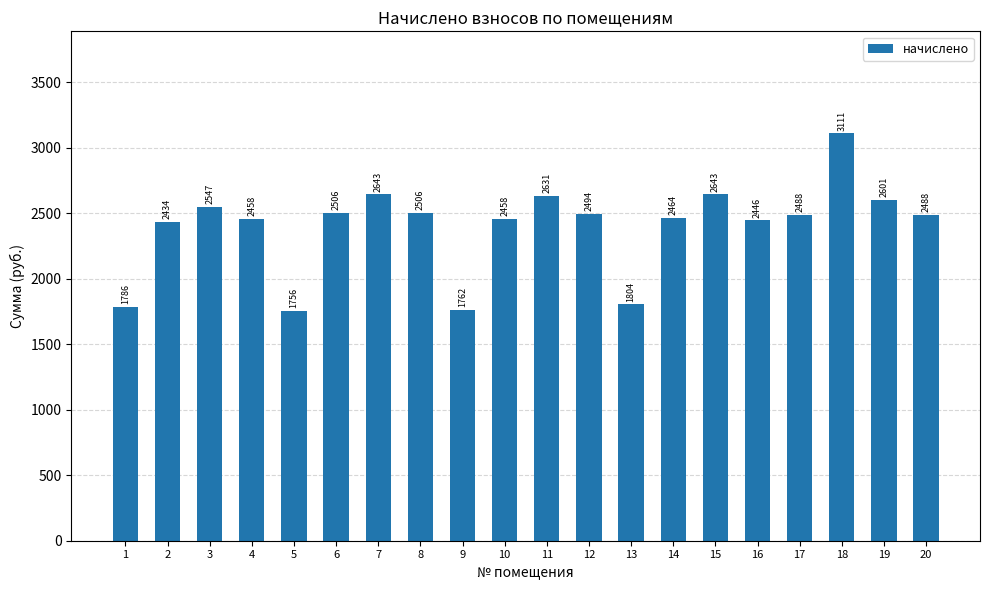

Is it true that the value at 12 is 2493.5?

True